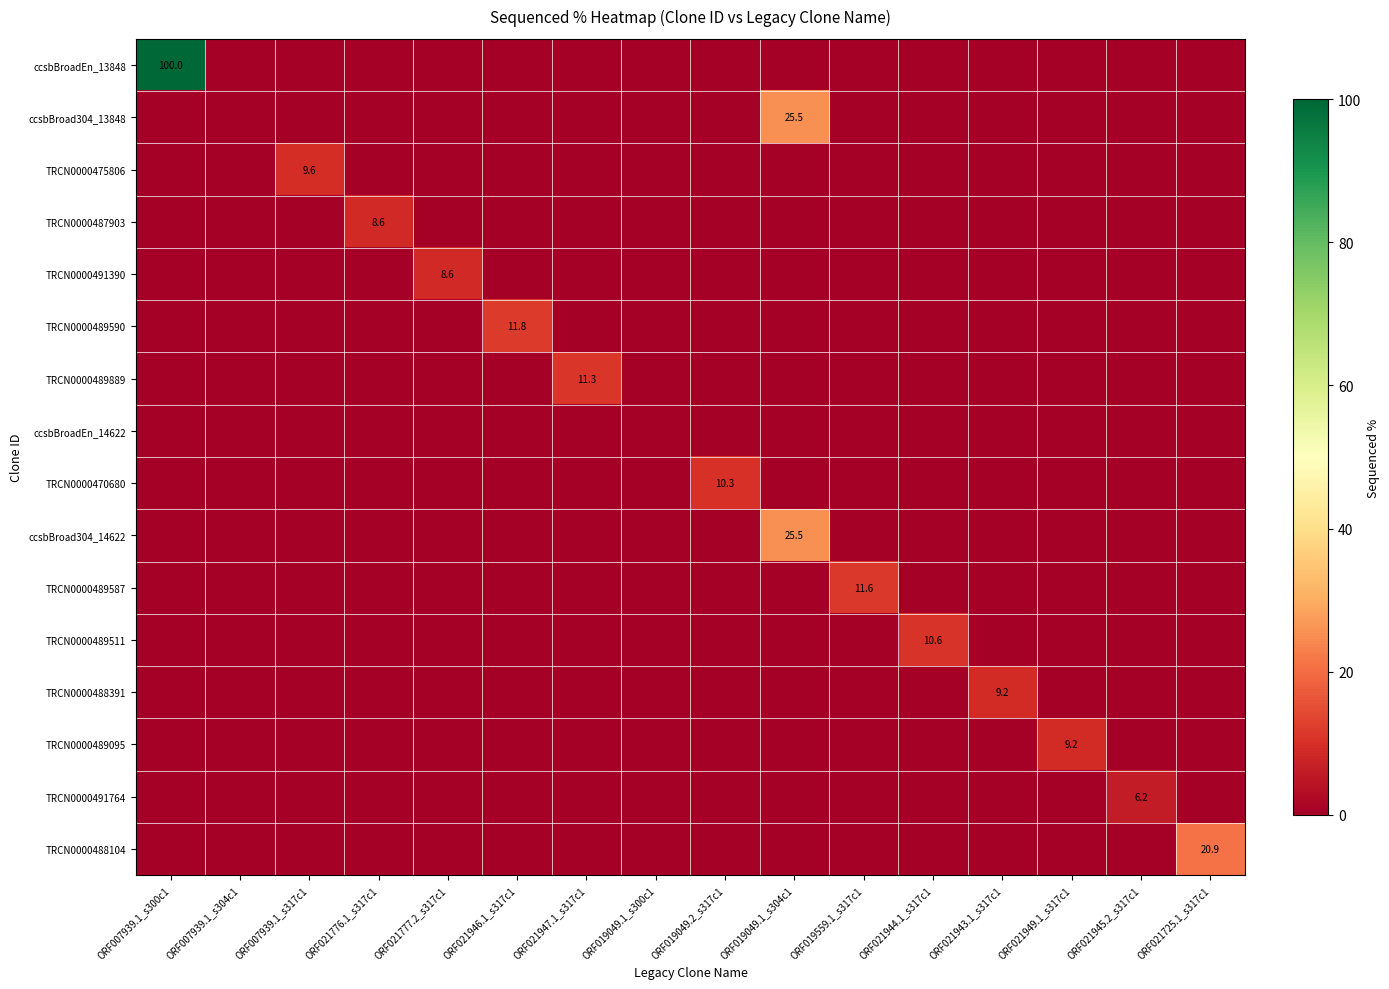

Is it true that ccsbBroadEn_13848 equals 0.0 at ORF021777.2_s317c1?

True